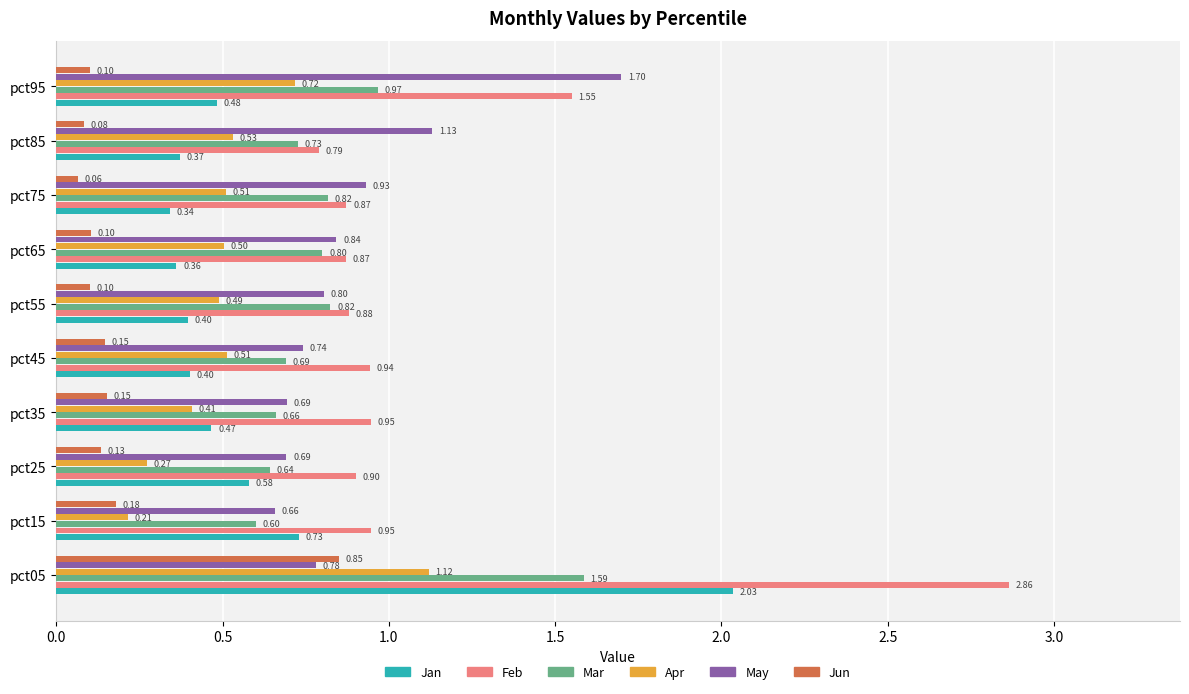

What is the difference between the highest and lowest values at pct75?

0.9